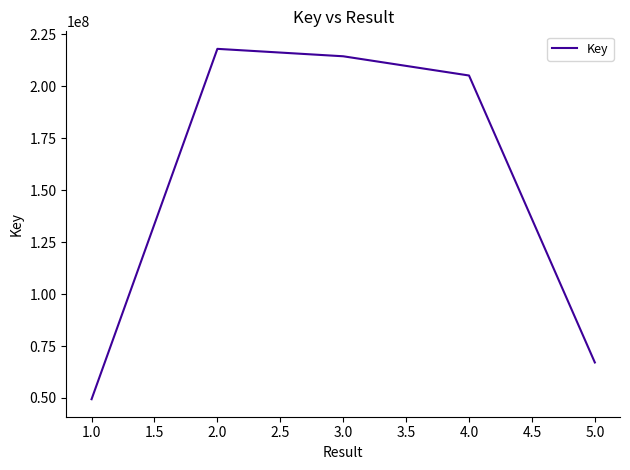

True or false: there are more than 0 points higher than both neighbors.

True